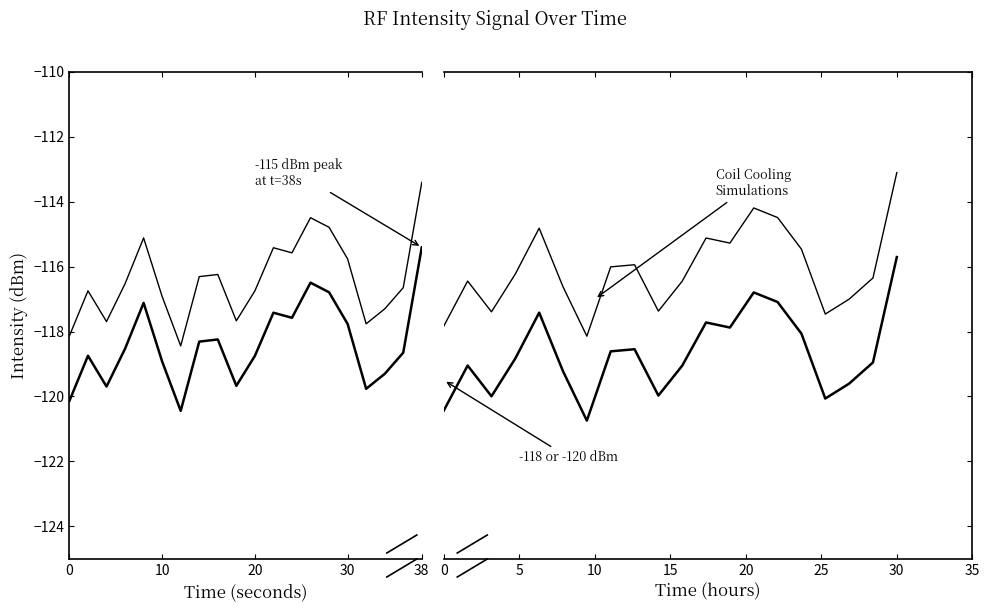

Between 5 and 30, which is larger?

30